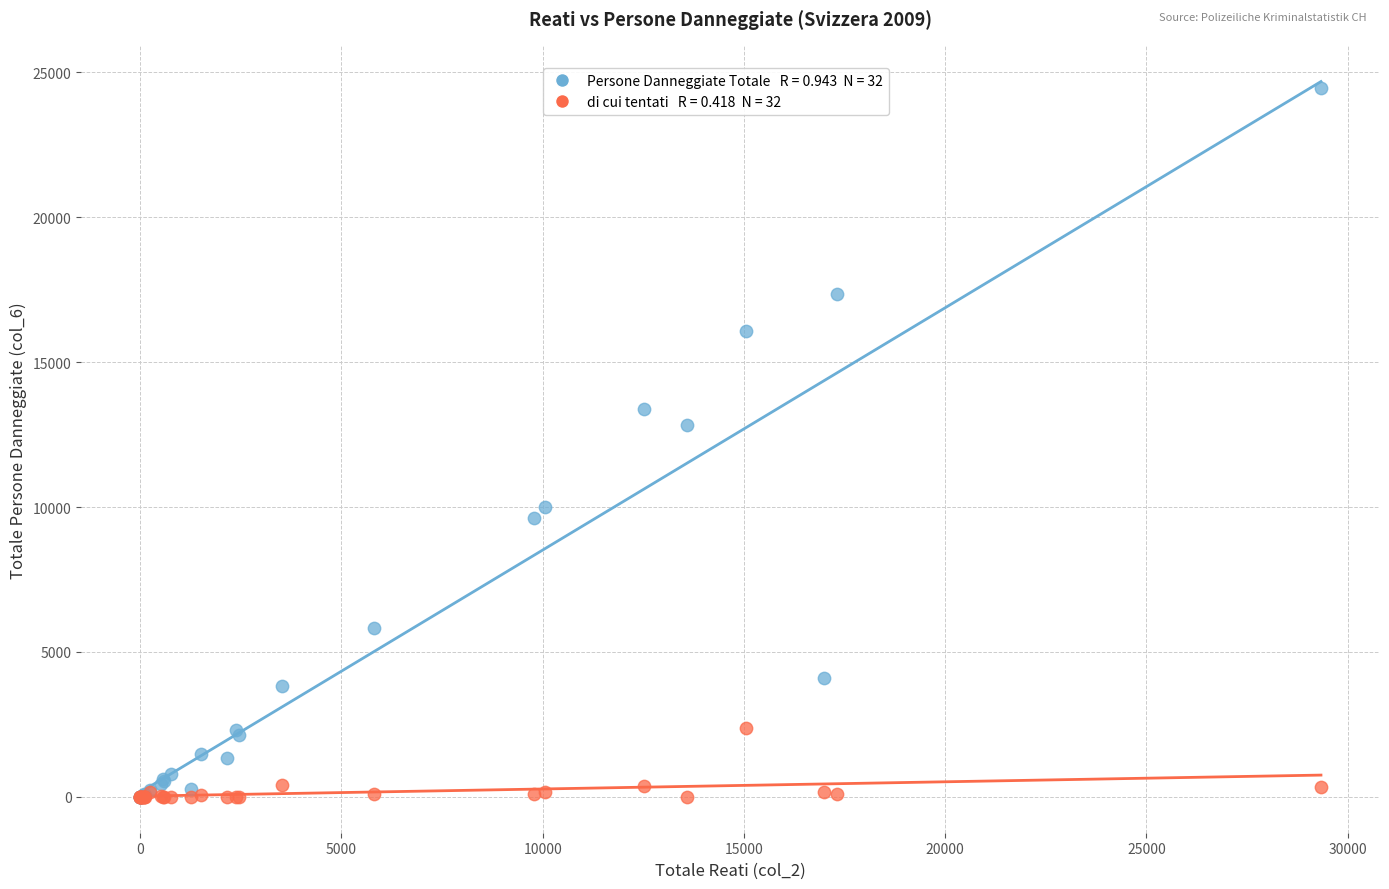

Across all series, what Y value is closest to 12223?

12838